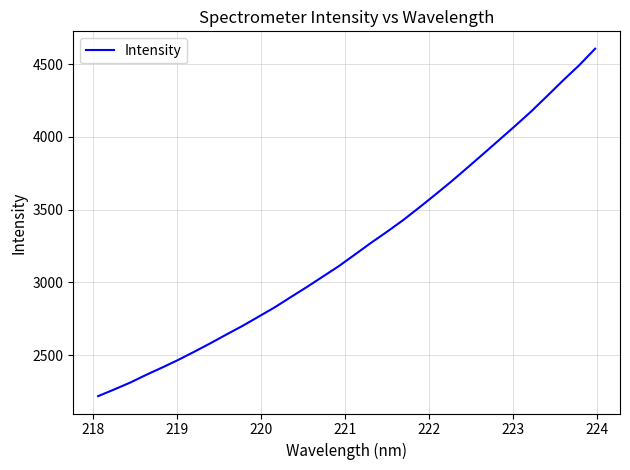

What is the smallest value displayed?

2219.1